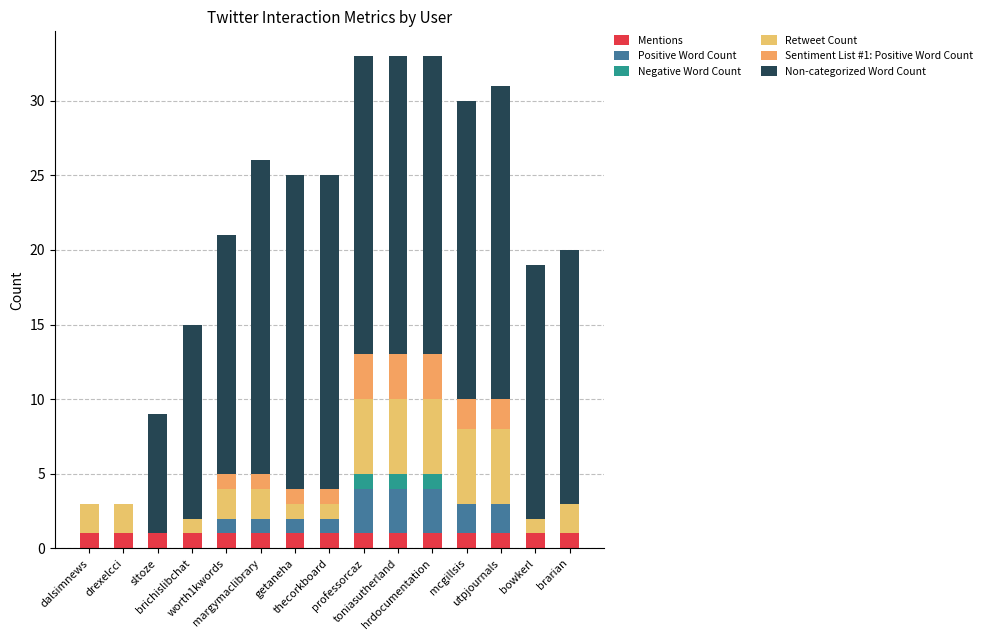

Which series changed the most between worth1kwords and utpjournals?

Non-categorized Word Count